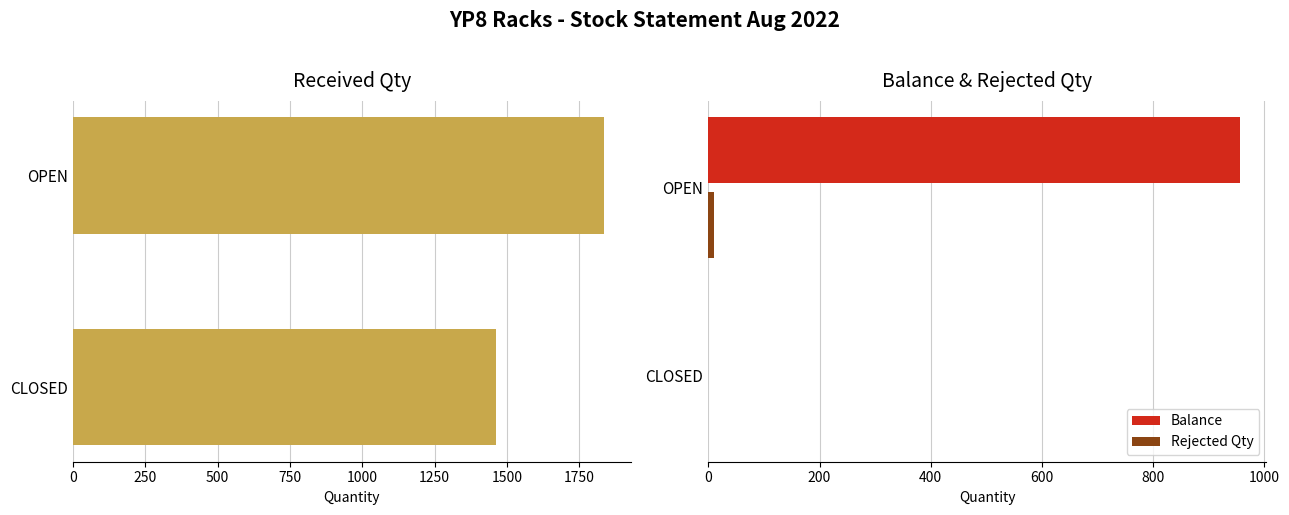

Rank the series by their maximum value, from lowest to highest.

Rejected Qty, Balance, Received Qty